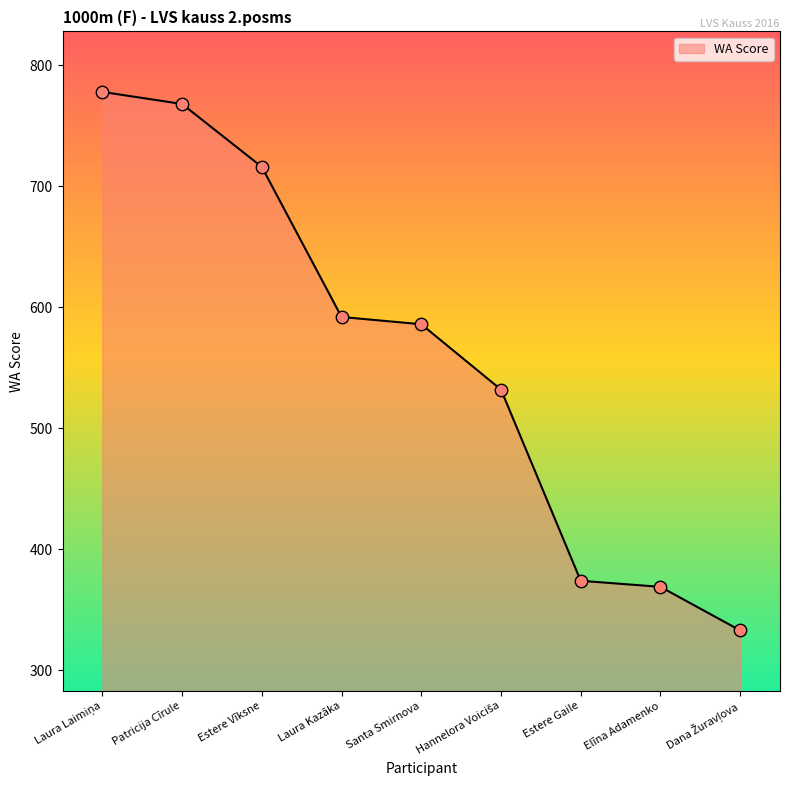

What is the difference between the values at Estere Vīksne and Estere Gaile?

342